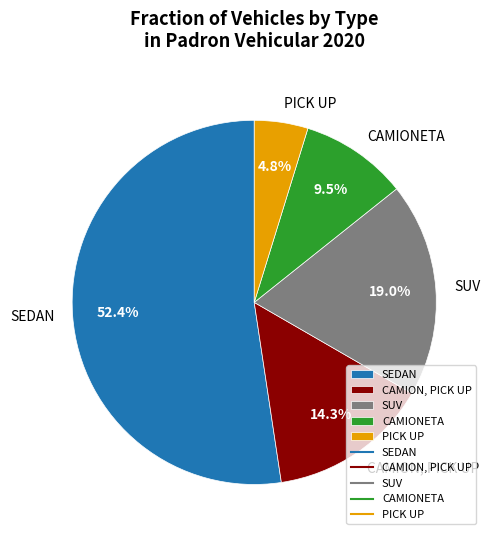

Rank the categories by value from lowest to highest.

PICK UP, CAMIONETA, CAMION, PICK UP, SUV, SEDAN